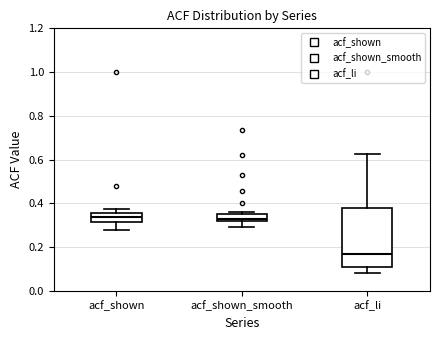

Which box is the tallest, from its lower edge to its upper edge?

acf_li